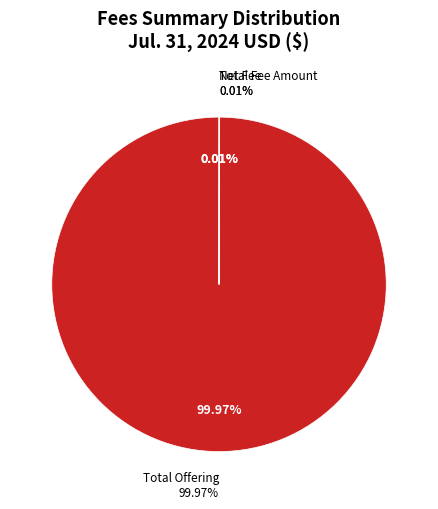

Count the number of slices in the pie.

4